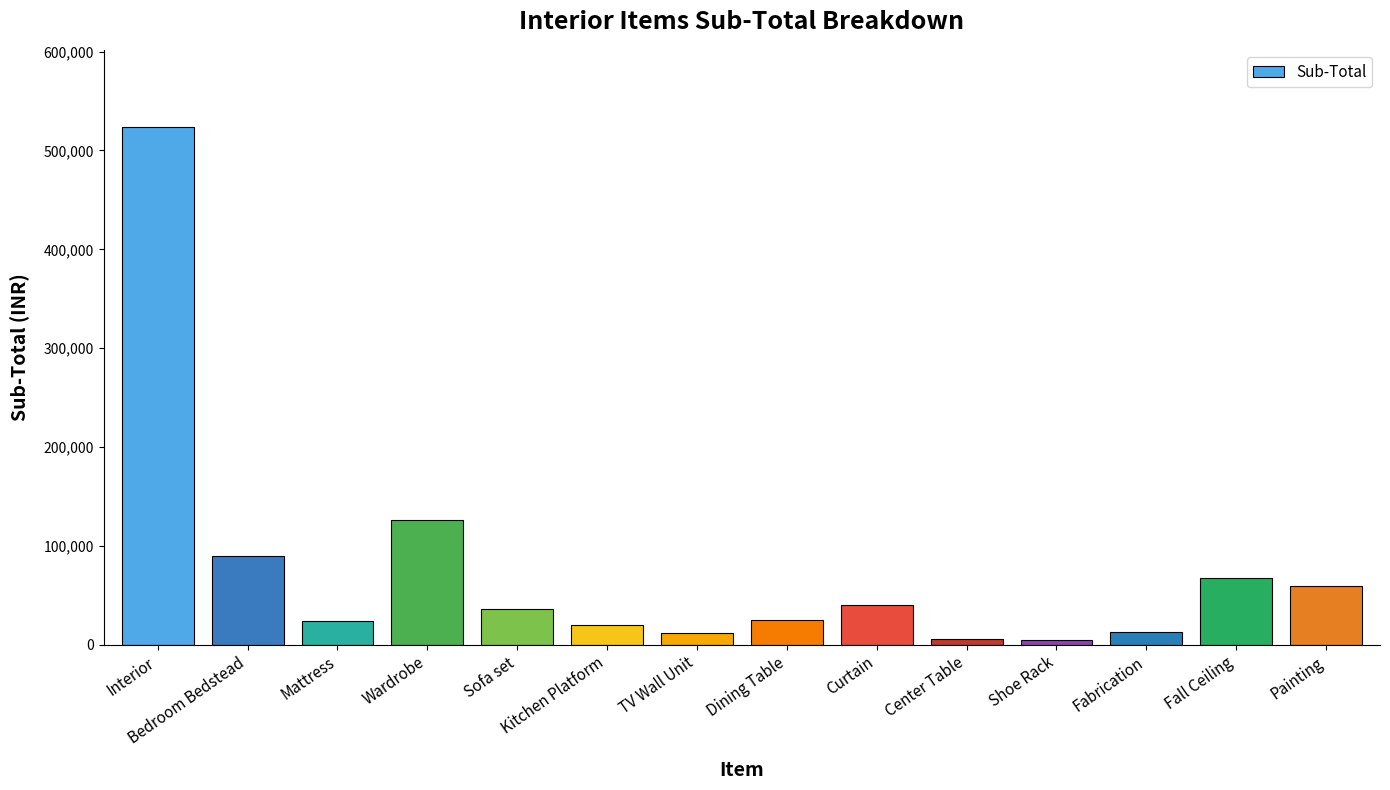

How many series are shown in this chart?

1